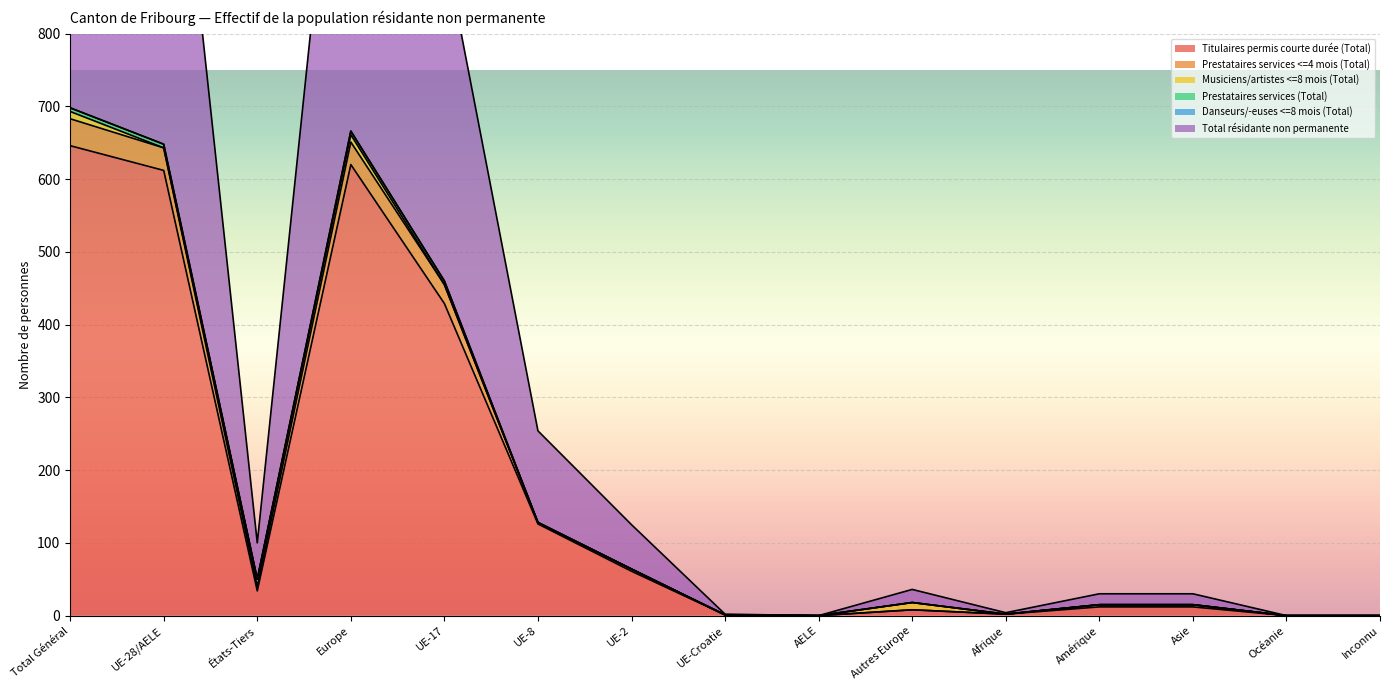

Which category has the highest value in the Titulaires permis courte durée (Total) series?

Total Général